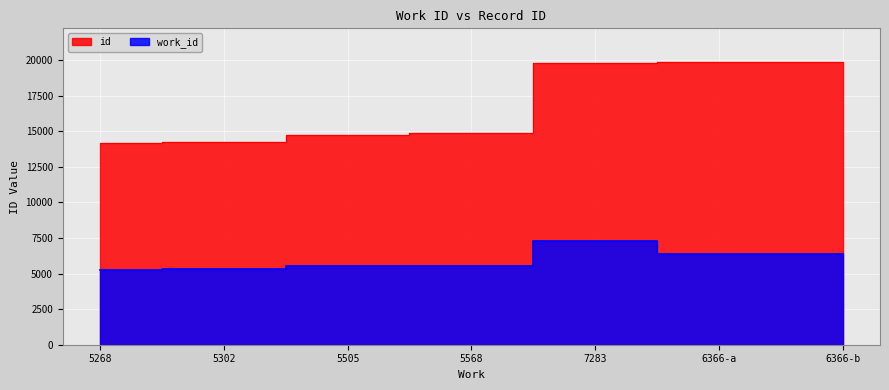

What is the difference between the id values at 6366-a and 5302?

5601